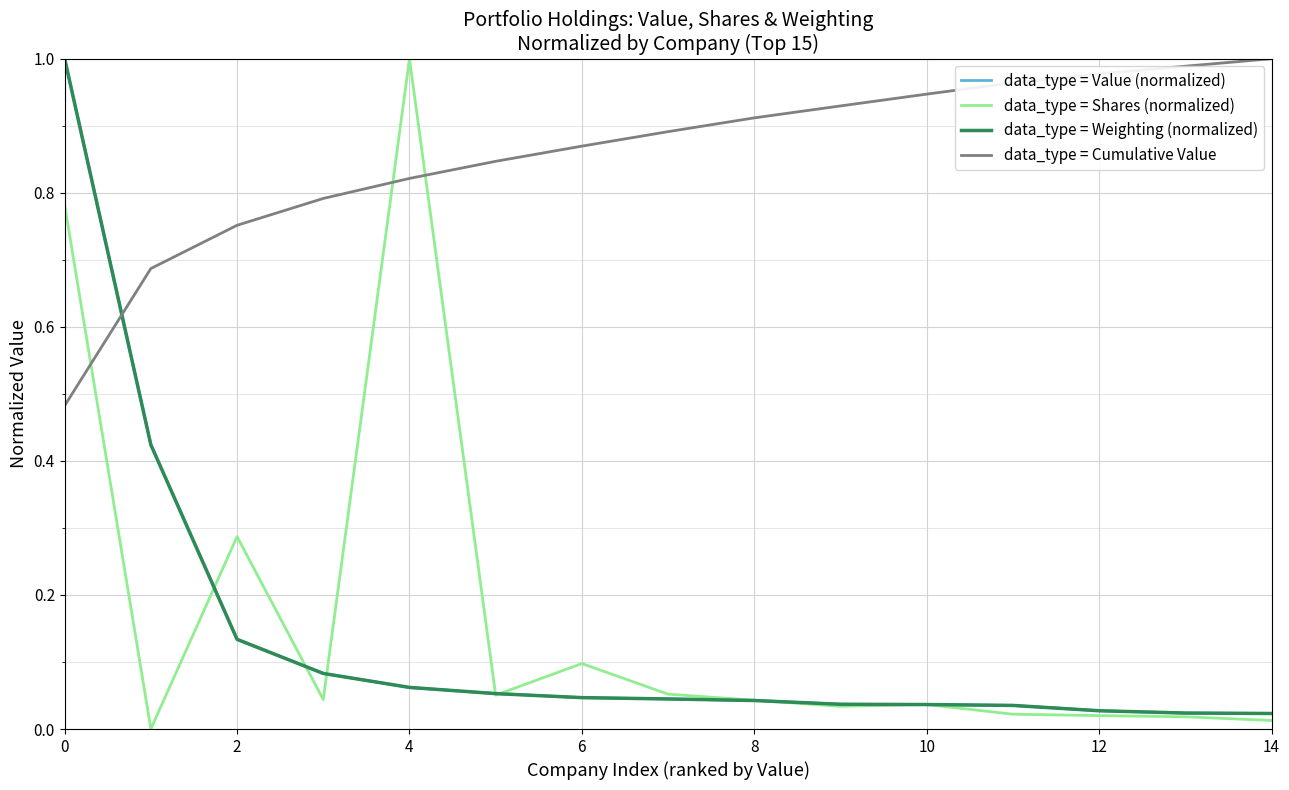

Which series ends up on top after the final intersection of data_type = Cumulative Value and data_type = Value (normalized)?

data_type = Cumulative Value